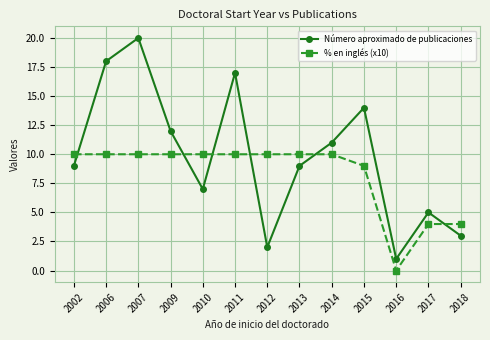

Rank the series by their average value, from highest to lowest.

Número aproximado de publicaciones, % en inglés (x10)